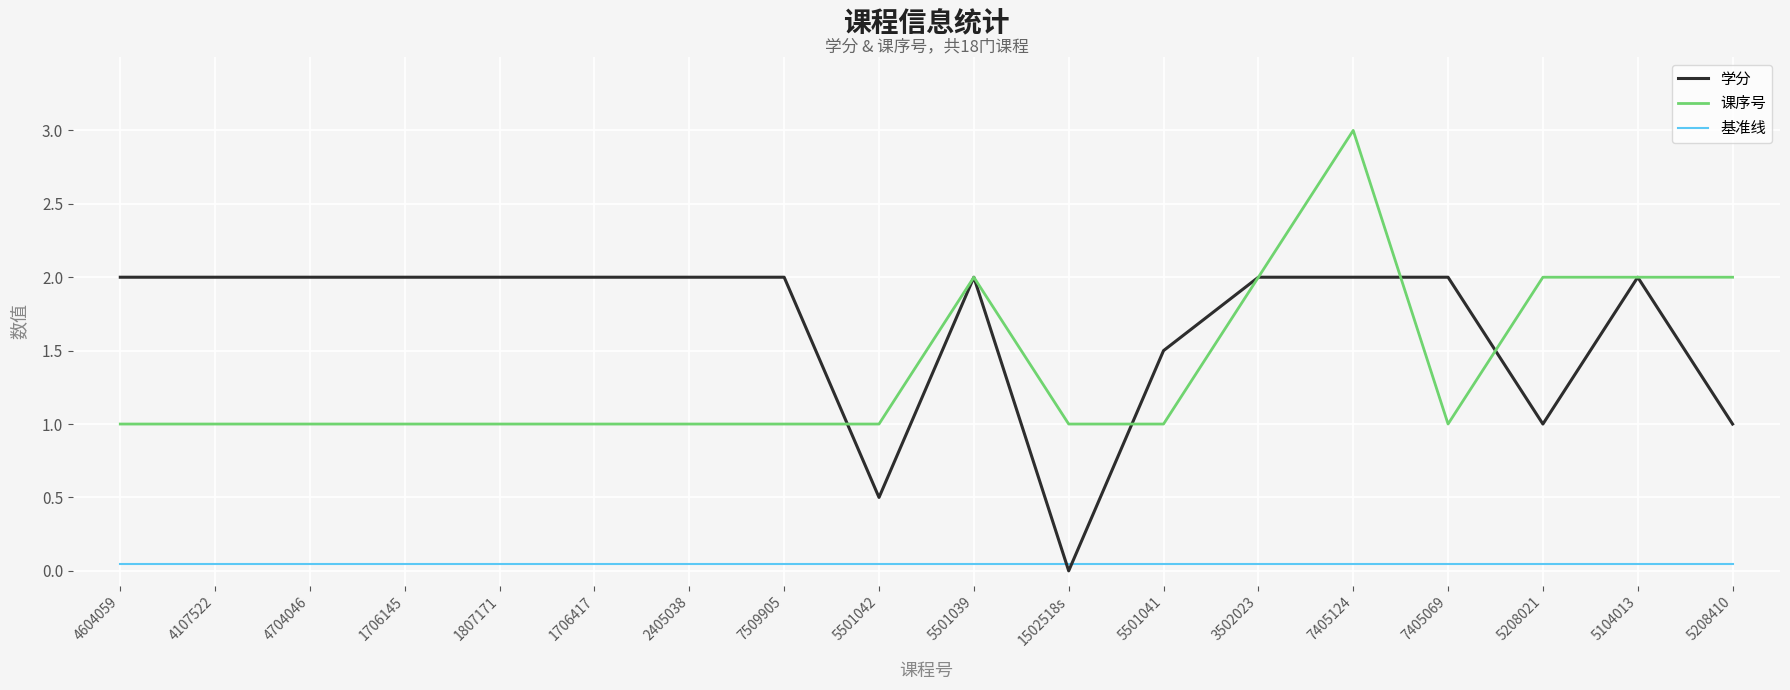

Between 5501041 and 5104013, which series saw the biggest shift?

课序号